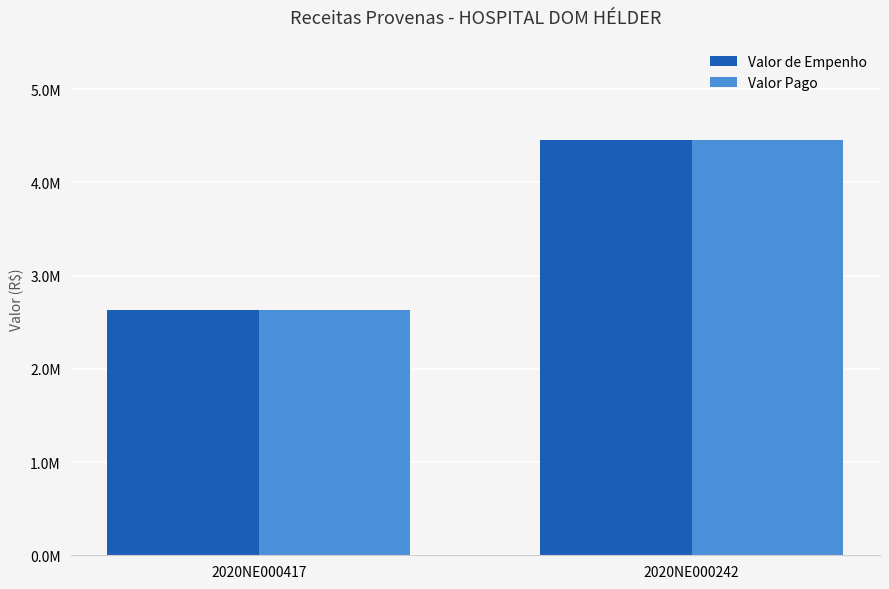

List the labels in order of Valor de Empenho value, smallest first.

2020NE000417, 2020NE000242